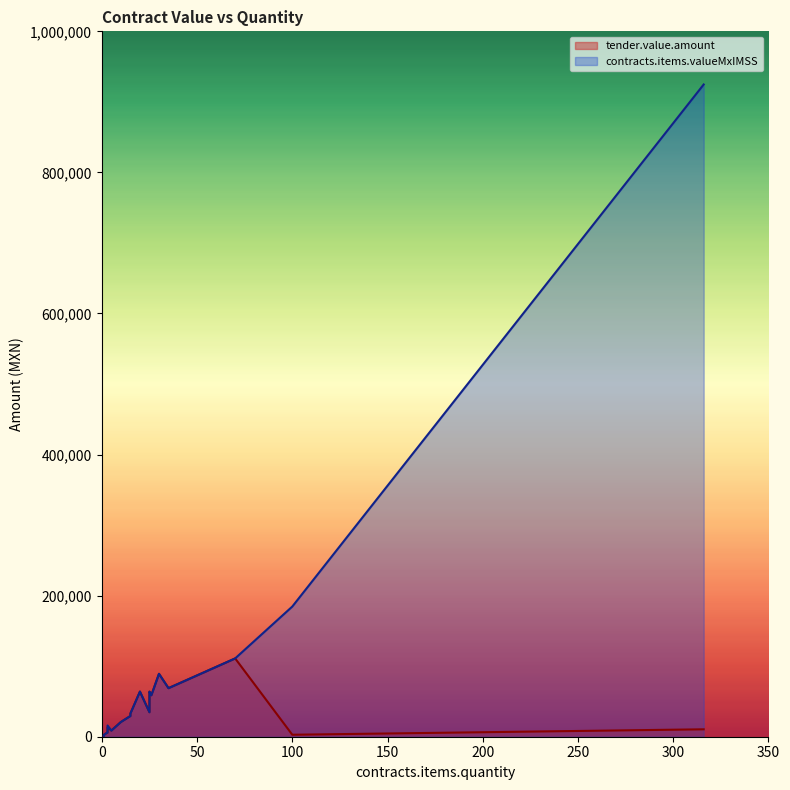

Which category has the lowest value across all series?

1